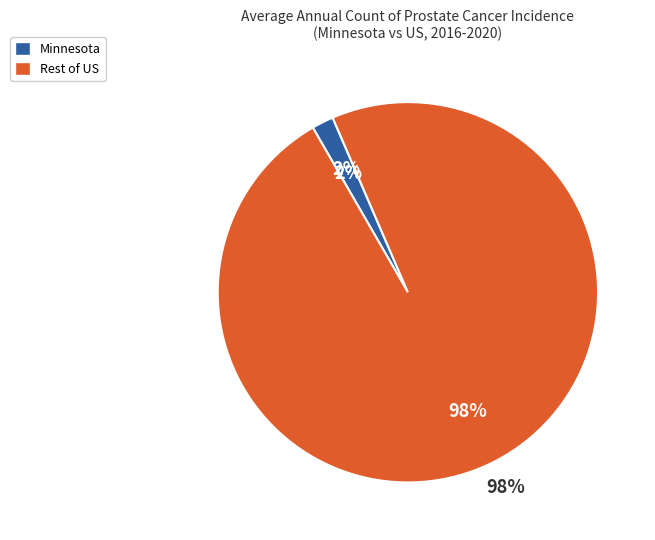

To the nearest percent, what portion does US (SEER+NPCR) represent?

98%